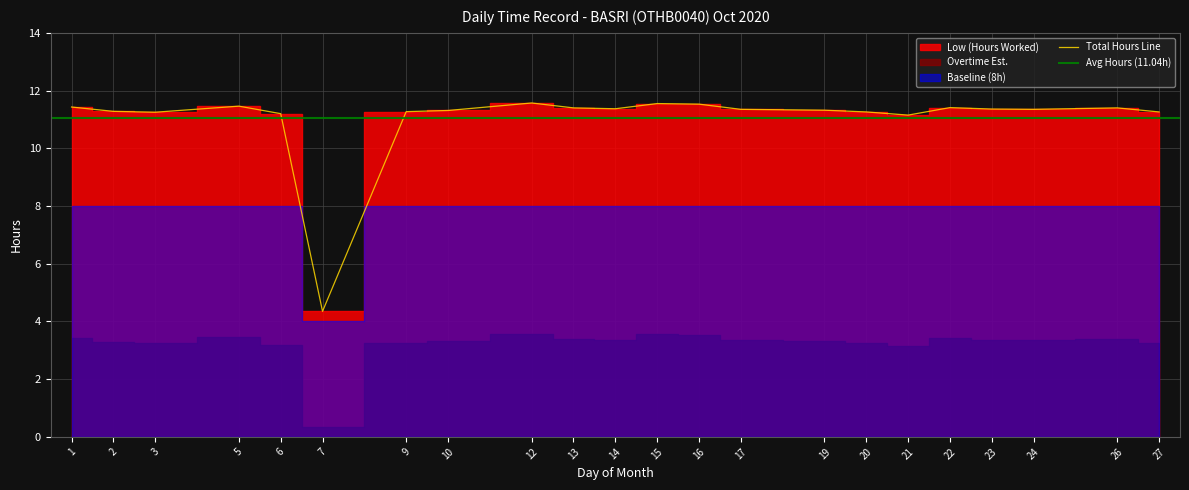

What is the sum of the Baseline (8h) values at 12 and 9?

16.0